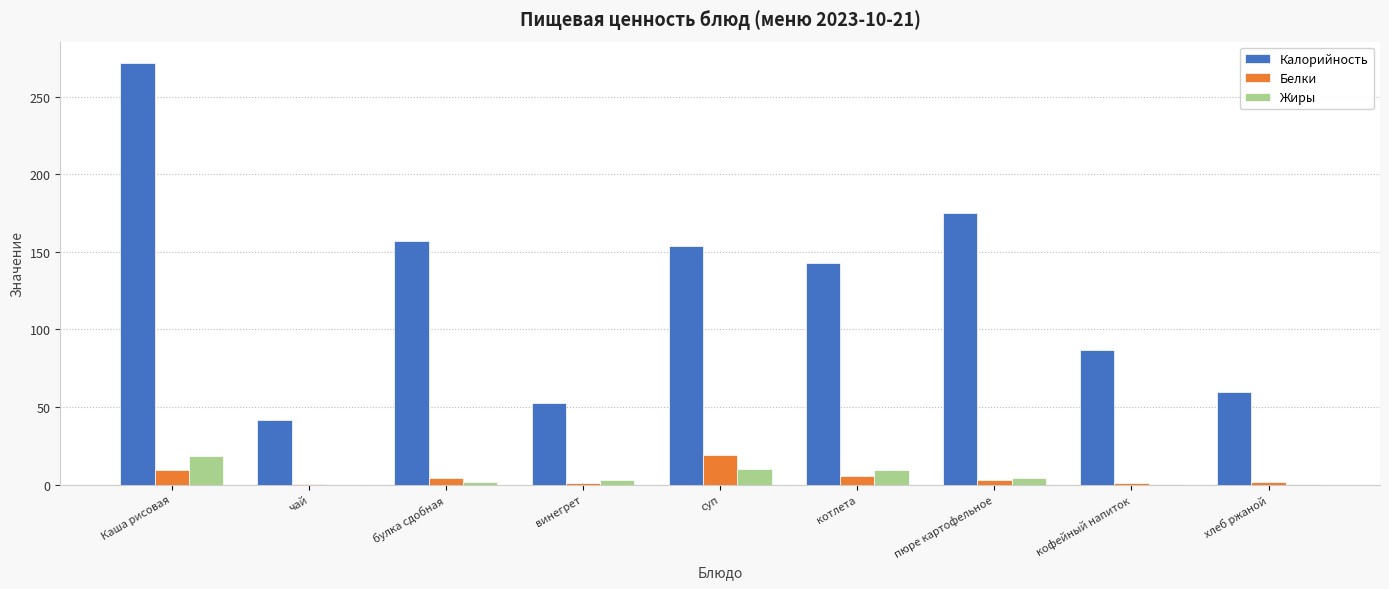

Count the number of data series in this chart.

3